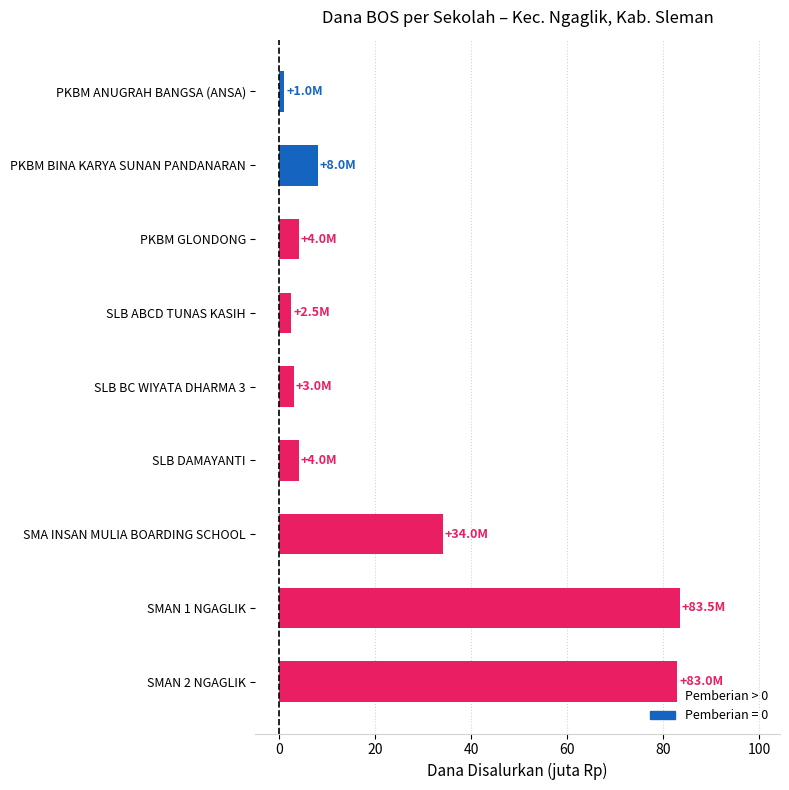

What is the difference between the maximum and second lowest values?

81.0